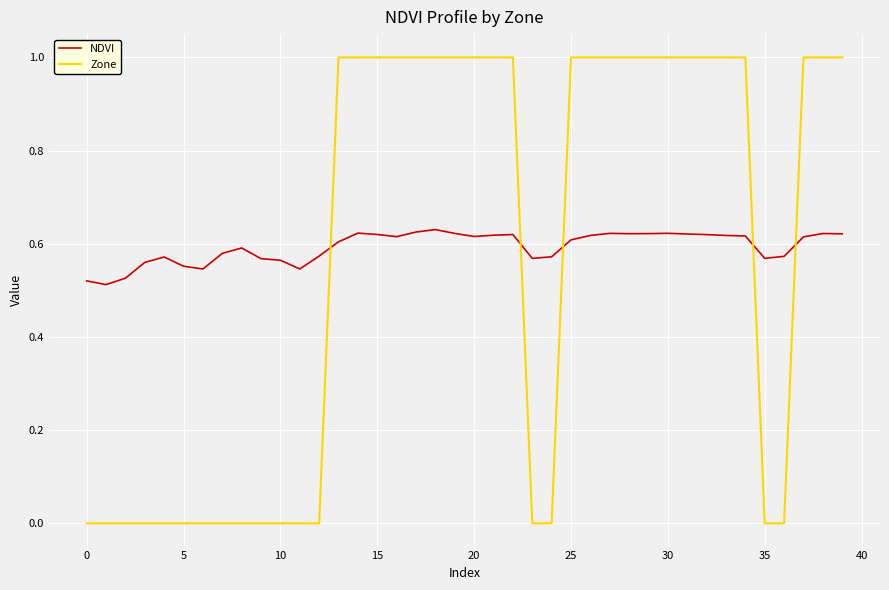

What is the maximum value shown in the chart?

1.0